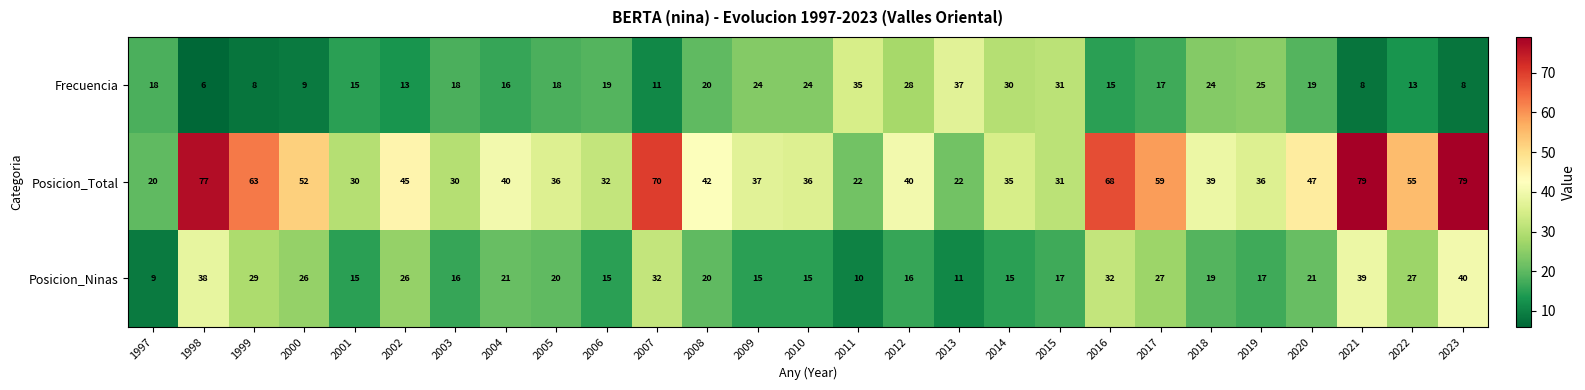

Rank the series at 2022 from highest to lowest value.

Posicion_Total, Posicion_Ninas, Frecuencia